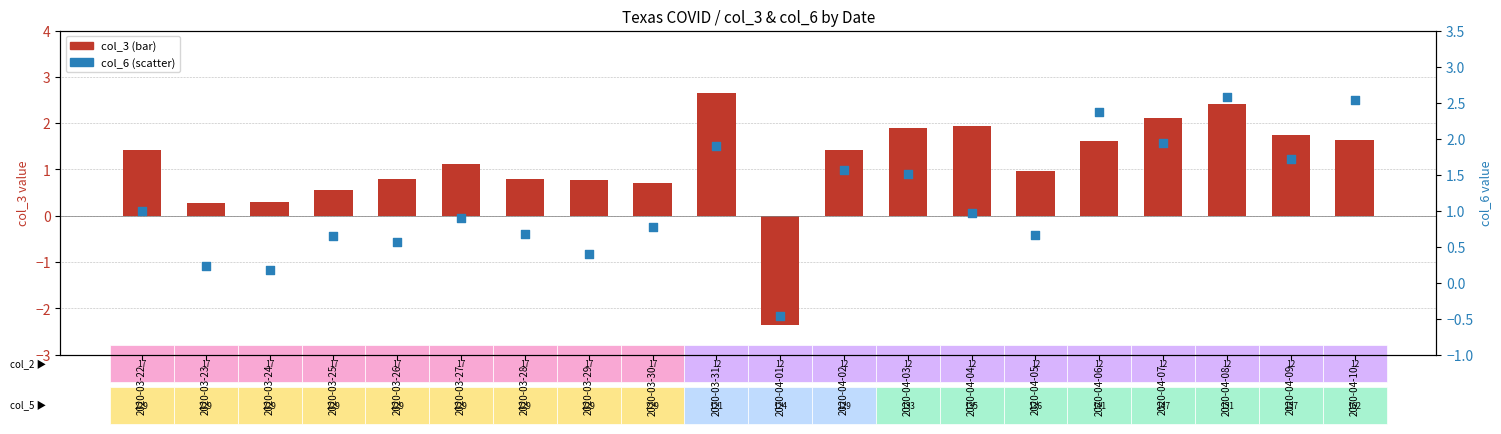

Which series has the largest Y range (max minus min)?

col_3 (mean metric)